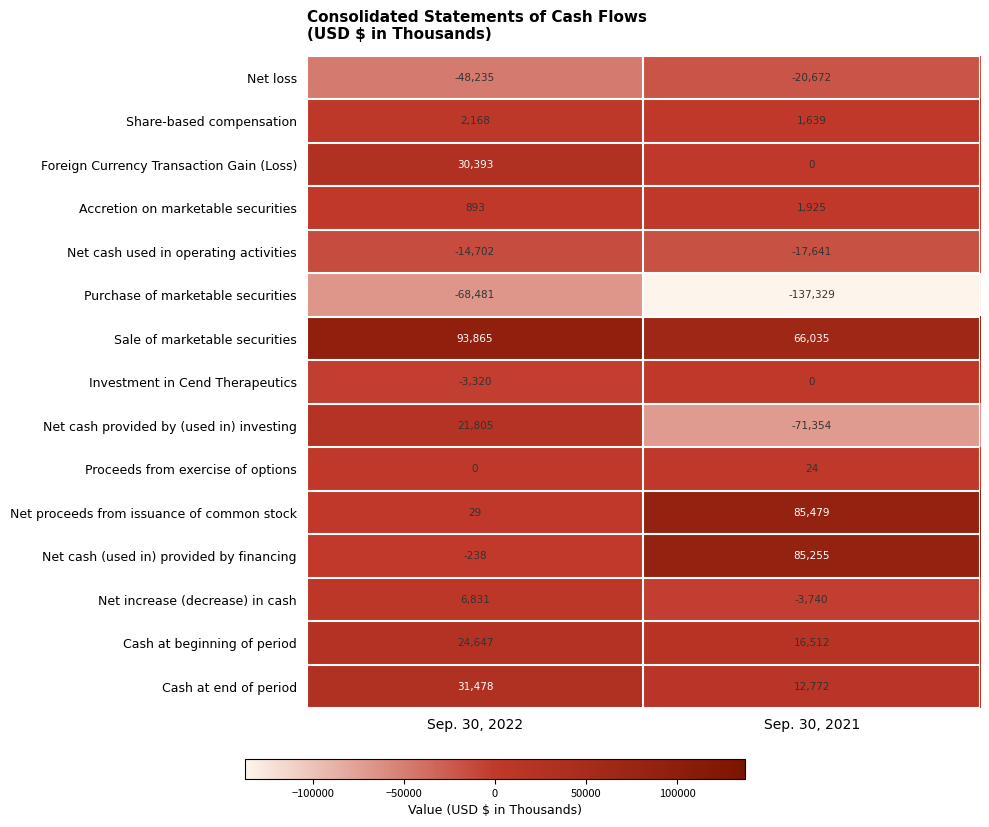

Which series changed the most between Sep. 30, 2022 and Sep. 30, 2021?

Net cash provided by (used in) investing